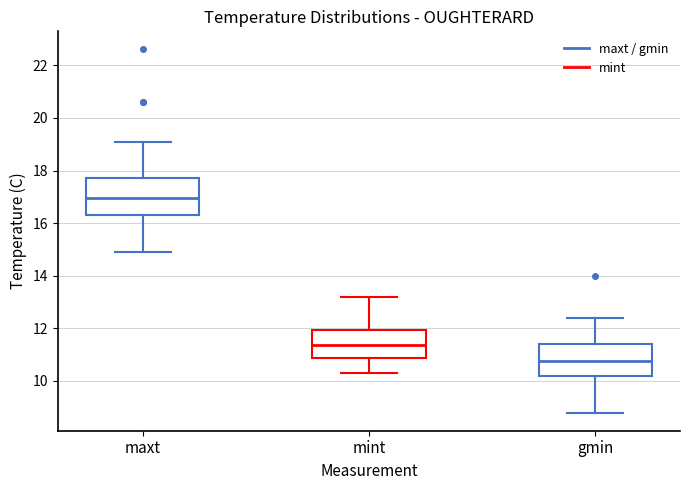

Reading left to right, transcribe this box plot: for each box, give where its median line is, the range the box spans, and where its two whiskers end, as read against the y-axis. The values are not printed on the chart, so give them approximately, as read against the axis.

maxt: median 17.0, box 16.4 to 17.8, whiskers 15.0 to 19.2
mint: median 11.4, box 10.8 to 12.0, whiskers 10.4 to 13.2
gmin: median 10.8, box 10.2 to 11.4, whiskers 8.8 to 12.4